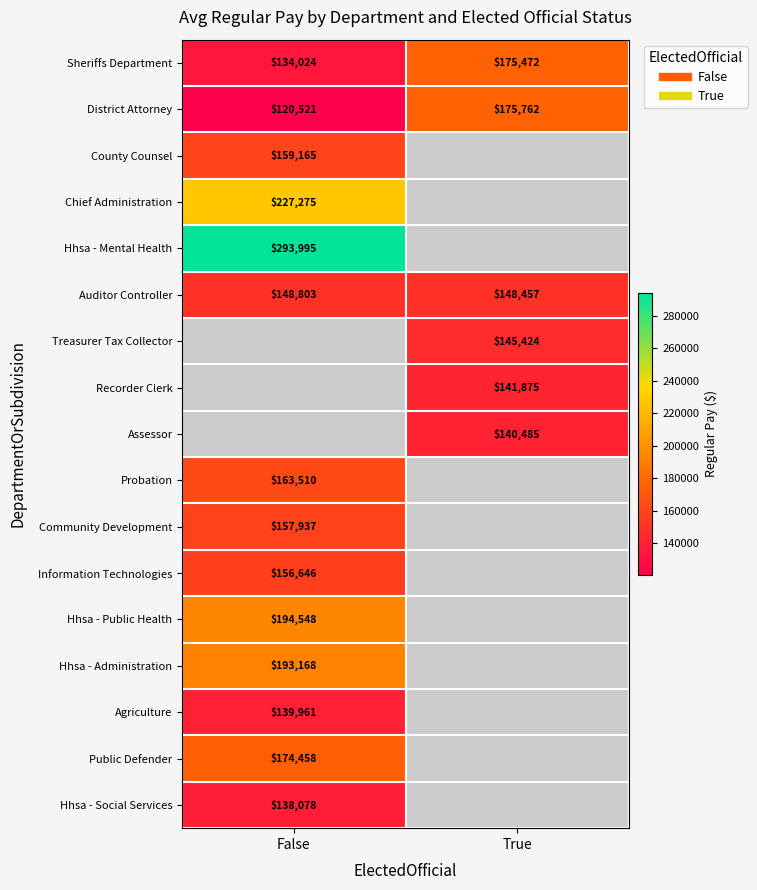

What is the difference between the highest and lowest values at False?

173474.0